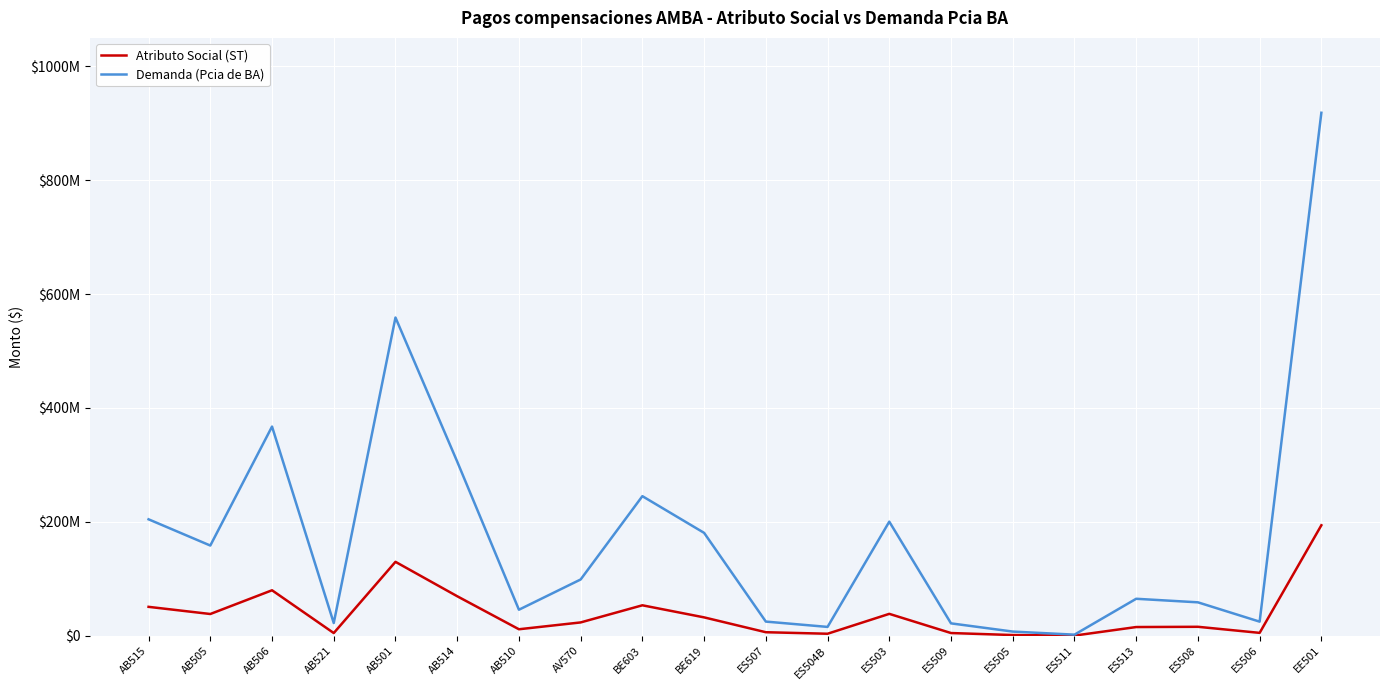

The value of Atributo Social (ST) at AB505 is 38137294.9. True or false?

True